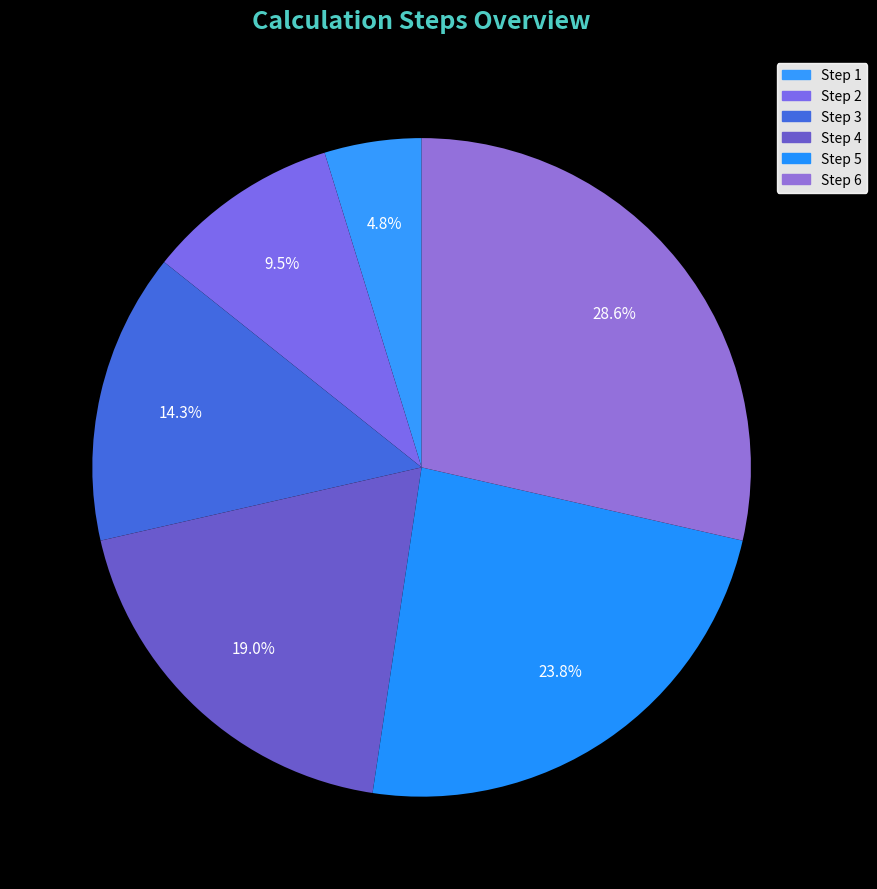

To the nearest percent, what is the average slice percentage?

17%